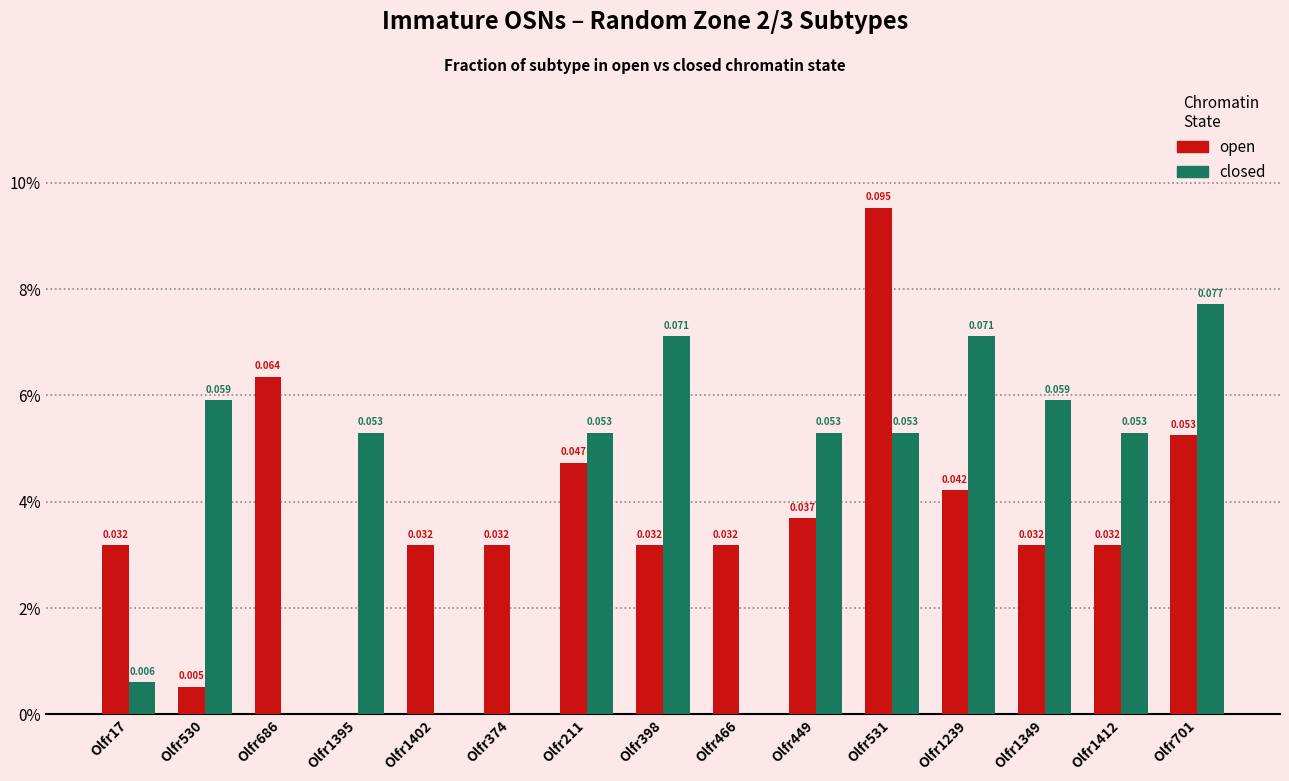

Rank the categories by open value from highest to lowest.

Olfr531, Olfr686, Olfr701, Olfr211, Olfr1239, Olfr449, Olfr17, Olfr1402, Olfr374, Olfr398, Olfr466, Olfr1349, Olfr1412, Olfr530, Olfr1395